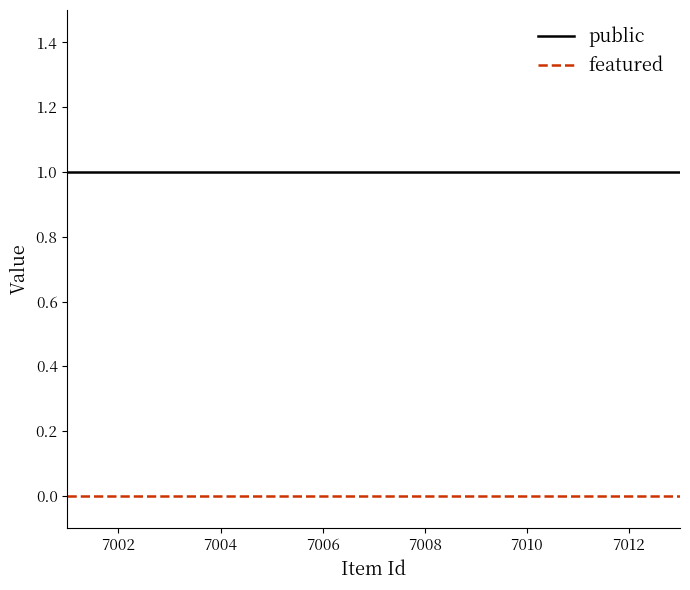

What are all the series names shown in the legend?

public, featured